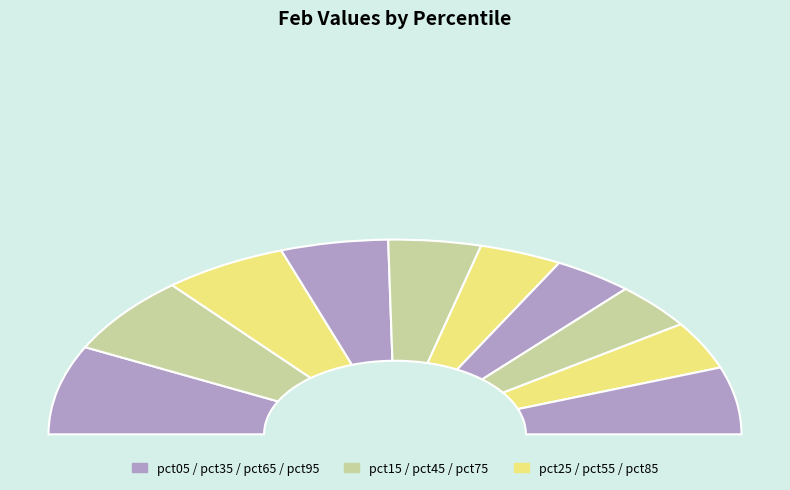

To the nearest percent, what is the difference between the pct45 and pct65 slice percentages?

1%